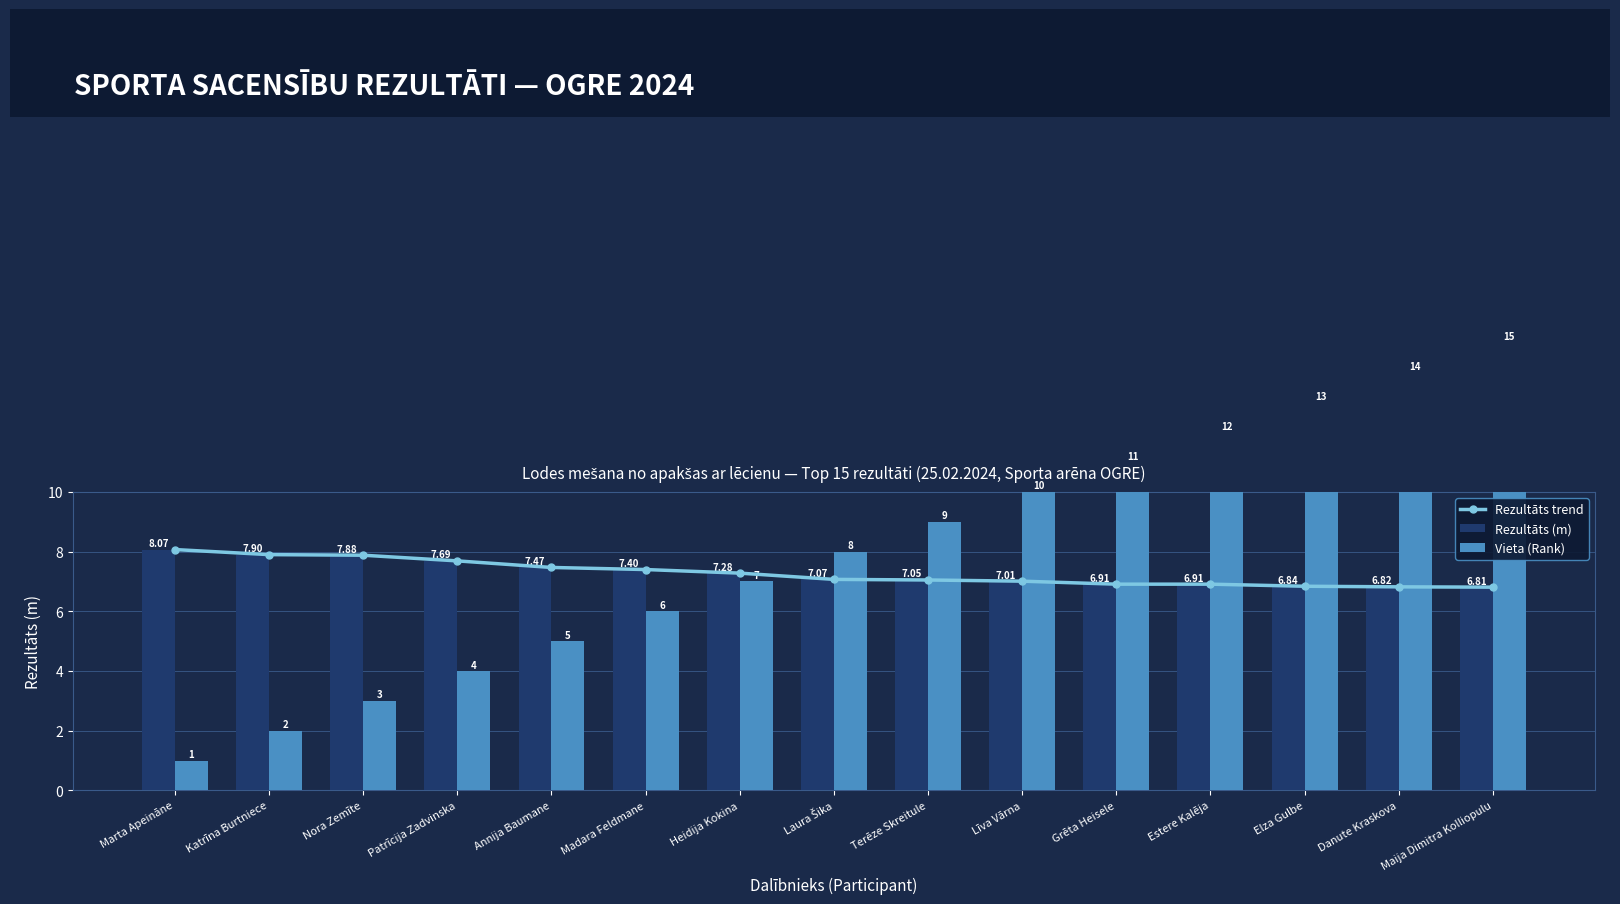

Between Danute Kraskova and Annija Baumane, which is larger?

Annija Baumane